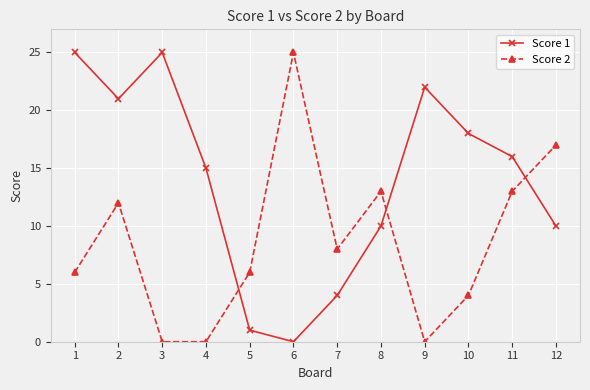

How many positive values does the Score 1 series have?

11